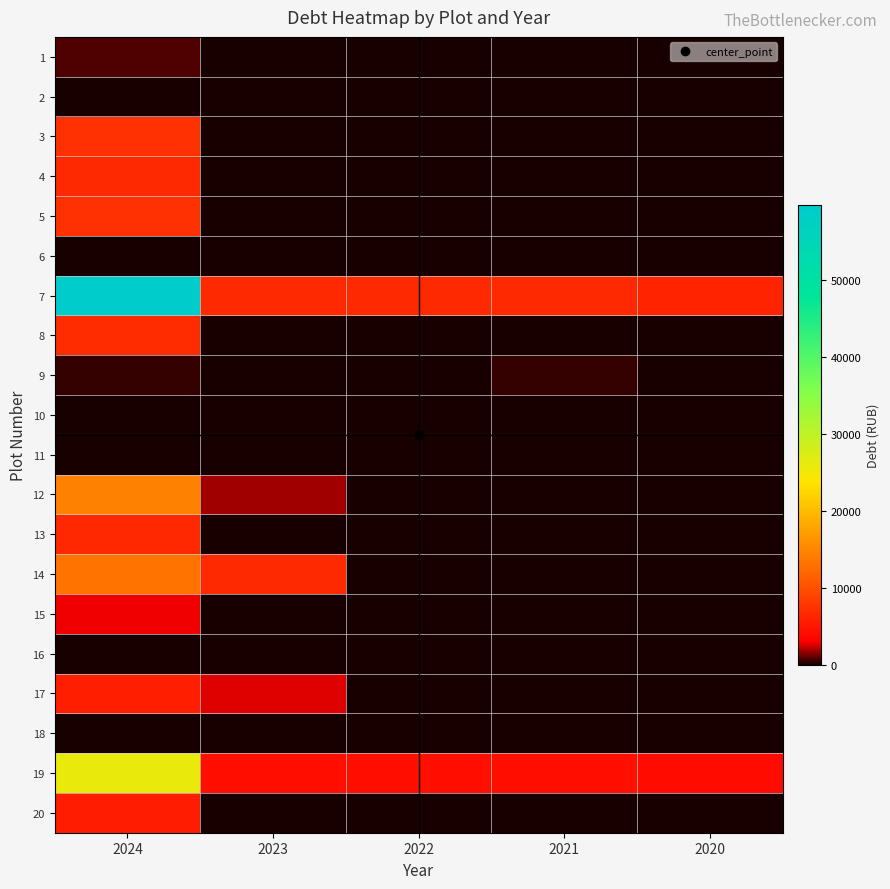

Count the number of categories in the chart.

5